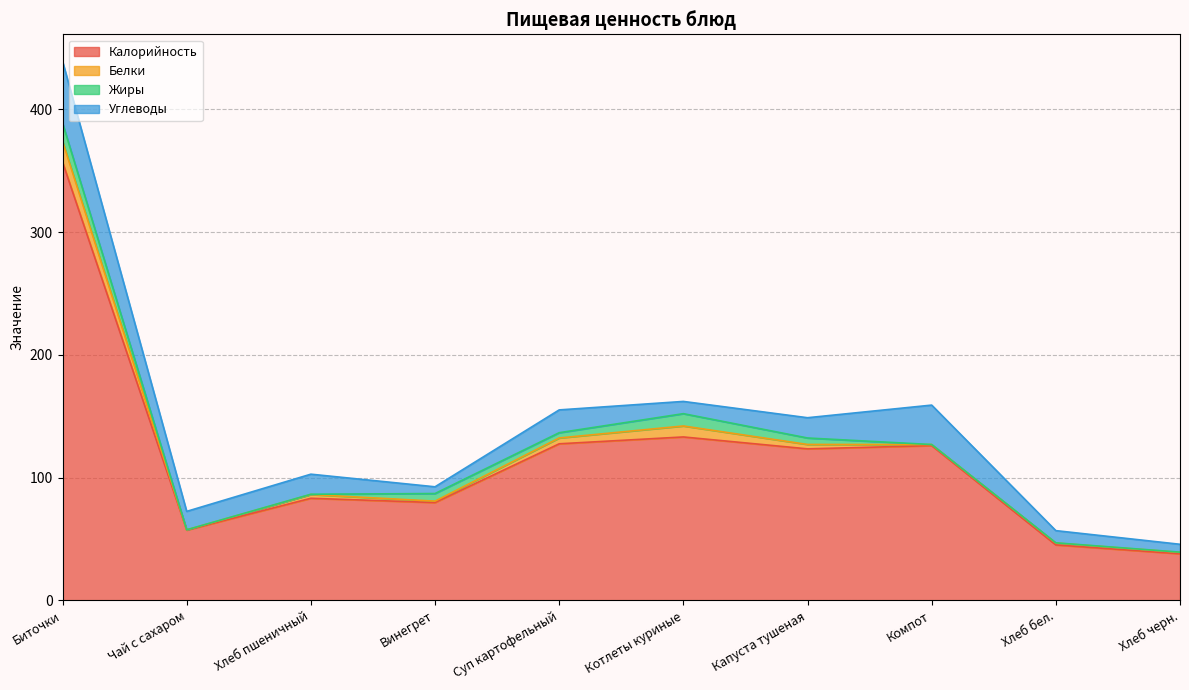

Reading left to right, list all the values displayed in this chart.

Калорийность: Биточки=357.2	Чай с сахаром=57.3	Хлеб пшеничный=83.2	Винегрет=79.7	Суп картофельный=127.6	Котлеты куриные=133.2	Капуста тушеная=123.5	Компот=126.1	Хлеб бел.=45.2	Хлеб черн.=38.0
Белки: Биточки=16.9	Чай с сахаром=0.2	Хлеб пшеничный=3.0	Винегрет=1.2	Суп картофельный=4.7	Котлеты куриные=8.9	Капуста тушеная=3.6	Компот=0.9	Хлеб бел.=1.5	Хлеб черн.=1.1
Жиры: Биточки=14.9	Чай с сахаром=0.1	Хлеб пшеничный=0.2	Винегрет=6.2	Суп картофельный=4.3	Котлеты куриные=10.0	Капуста тушеная=5.3	Компот=0.0	Хлеб бел.=0.2	Хлеб черн.=0.2
Углеводы: Биточки=50.3	Чай с сахаром=15.0	Хлеб пшеничный=16.4	Винегрет=5.5	Суп картофельный=18.6	Котлеты куриные=10.0	Капуста тушеная=16.5	Компот=32.1	Хлеб бел.=9.9	Хлеб черн.=6.4